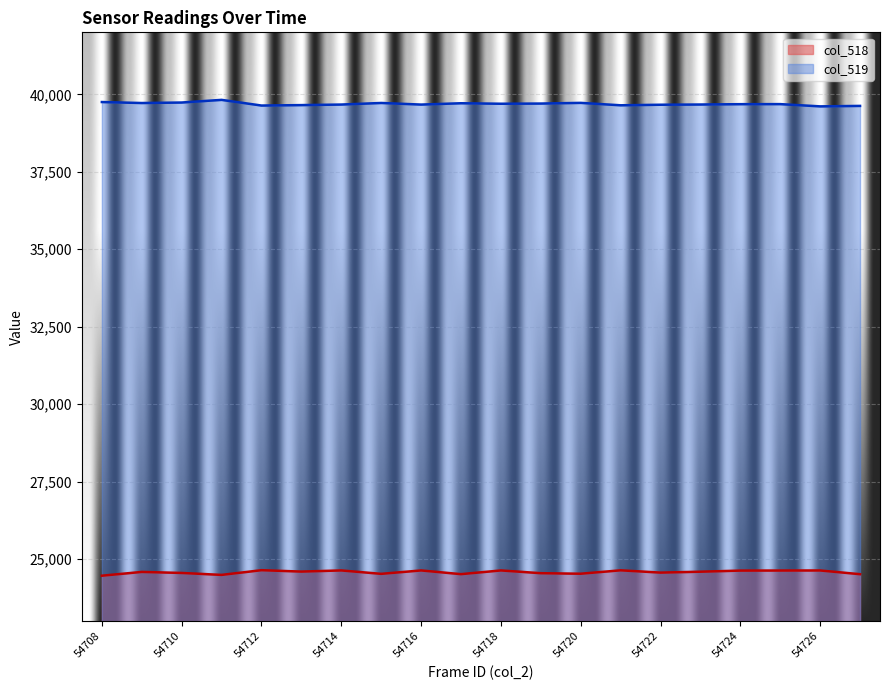

At which category does col_518 reach its first local valley?

54711